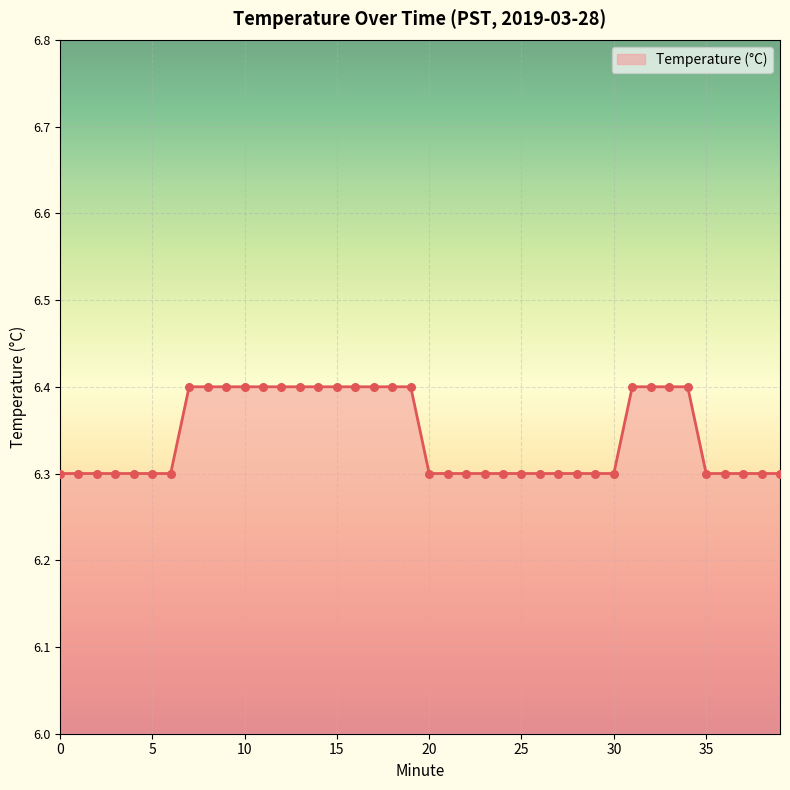

What is the minimum value shown in the chart?

6.3